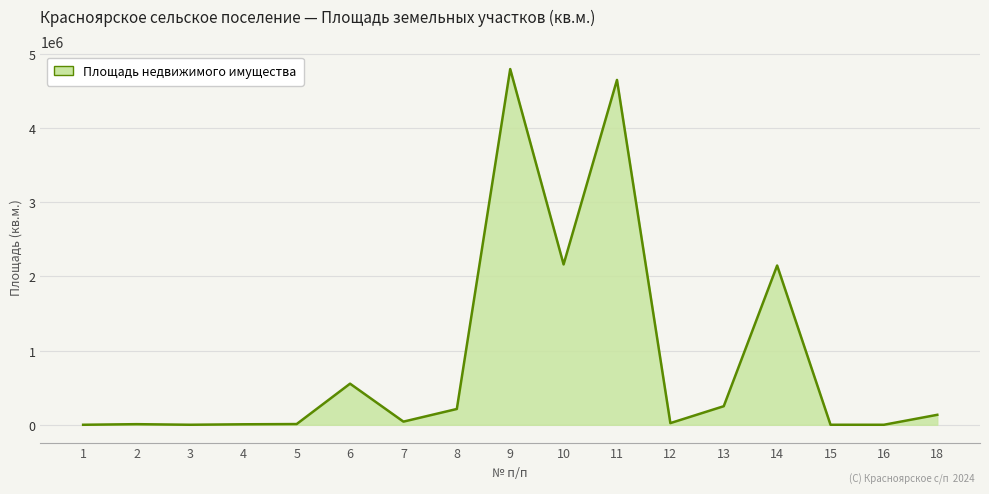

True or false: there are more than 2 points higher than both neighbors.

True